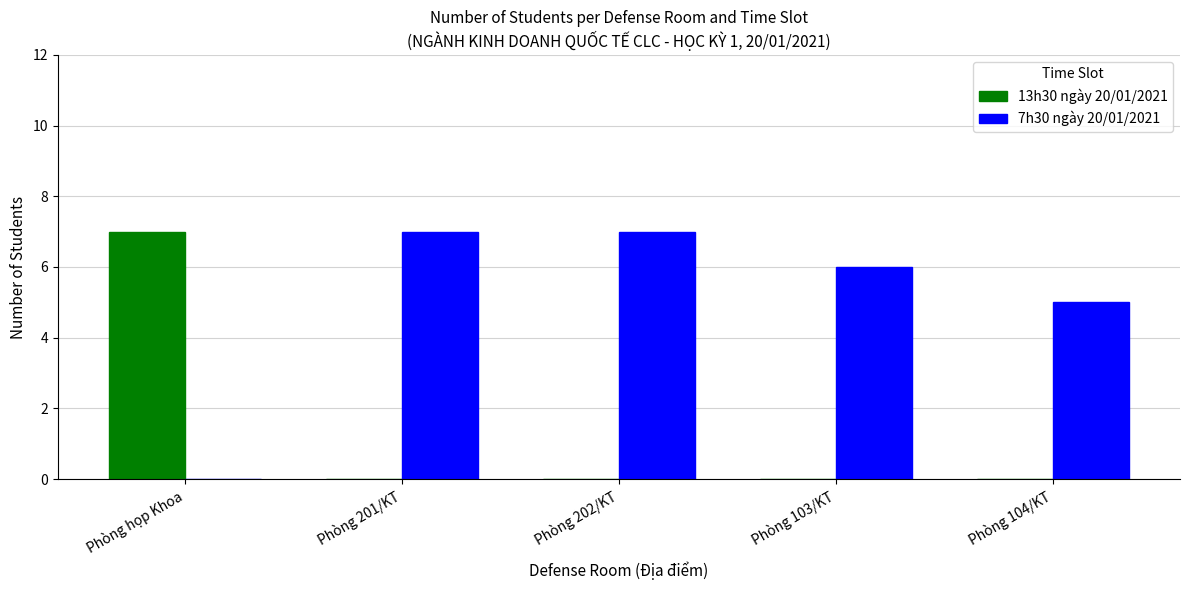

What is the total value across all series at Phòng 103/KT?

6